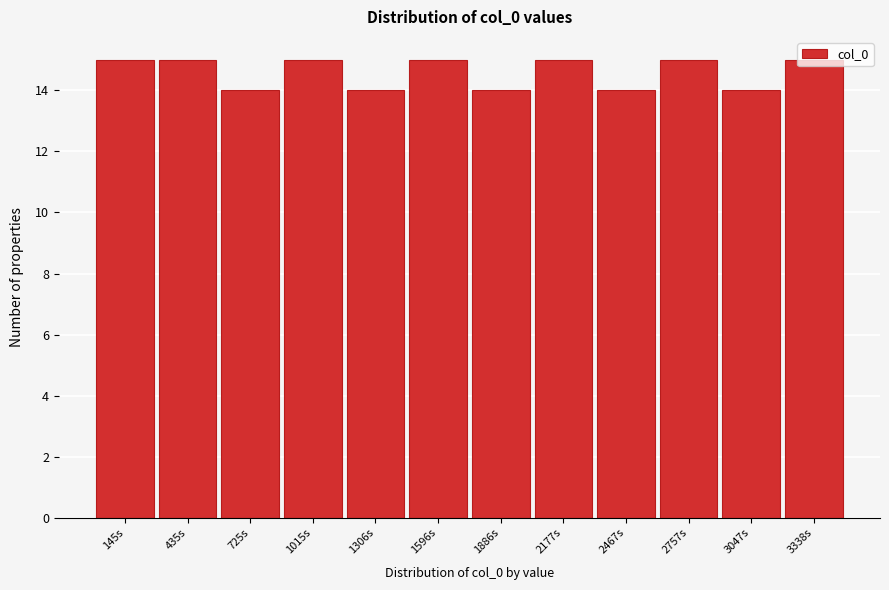

What position from the right is 3047s?

2